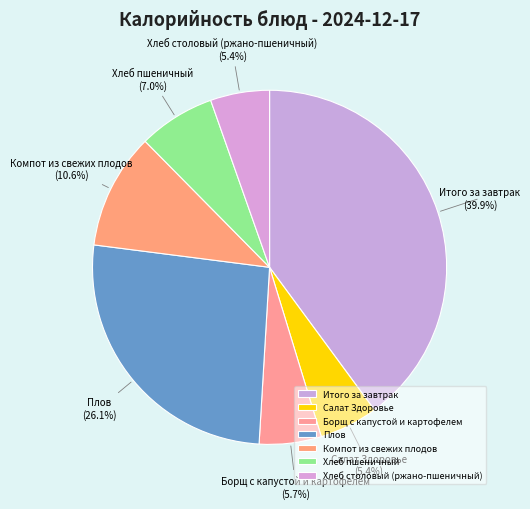

What percentage do Хлеб пшеничный and Итого за завтрак together represent?

46.9%